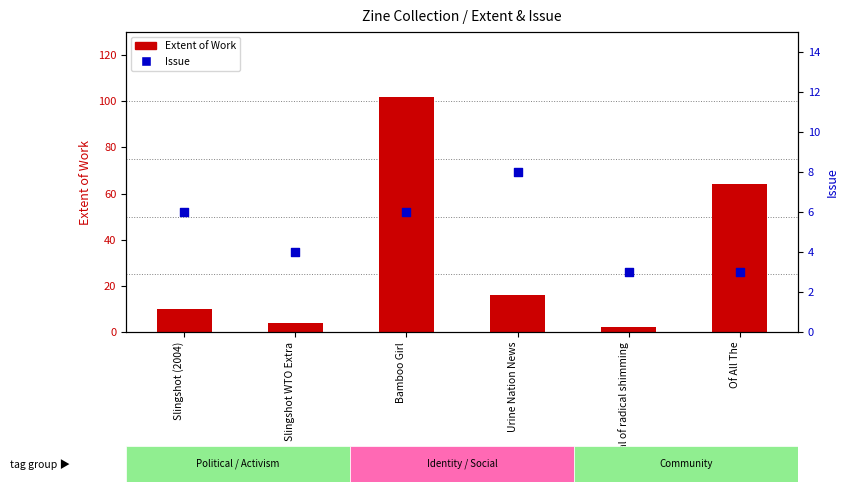

At how many categories does at least one series exceed 72?

1